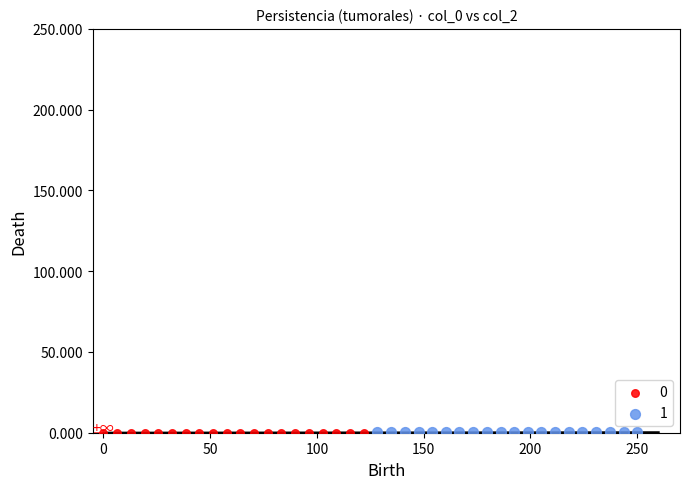

What are all the series names shown in the legend?

0, 1